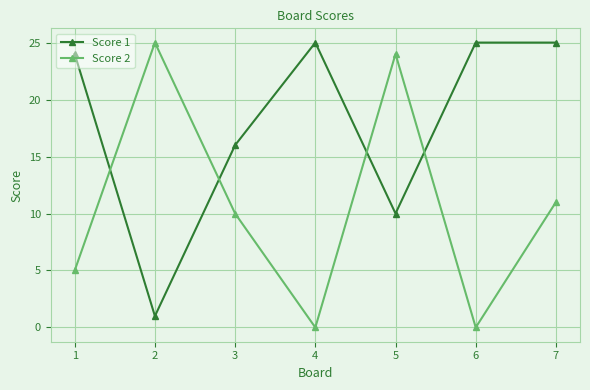

What is the total value across all series at 6?

25